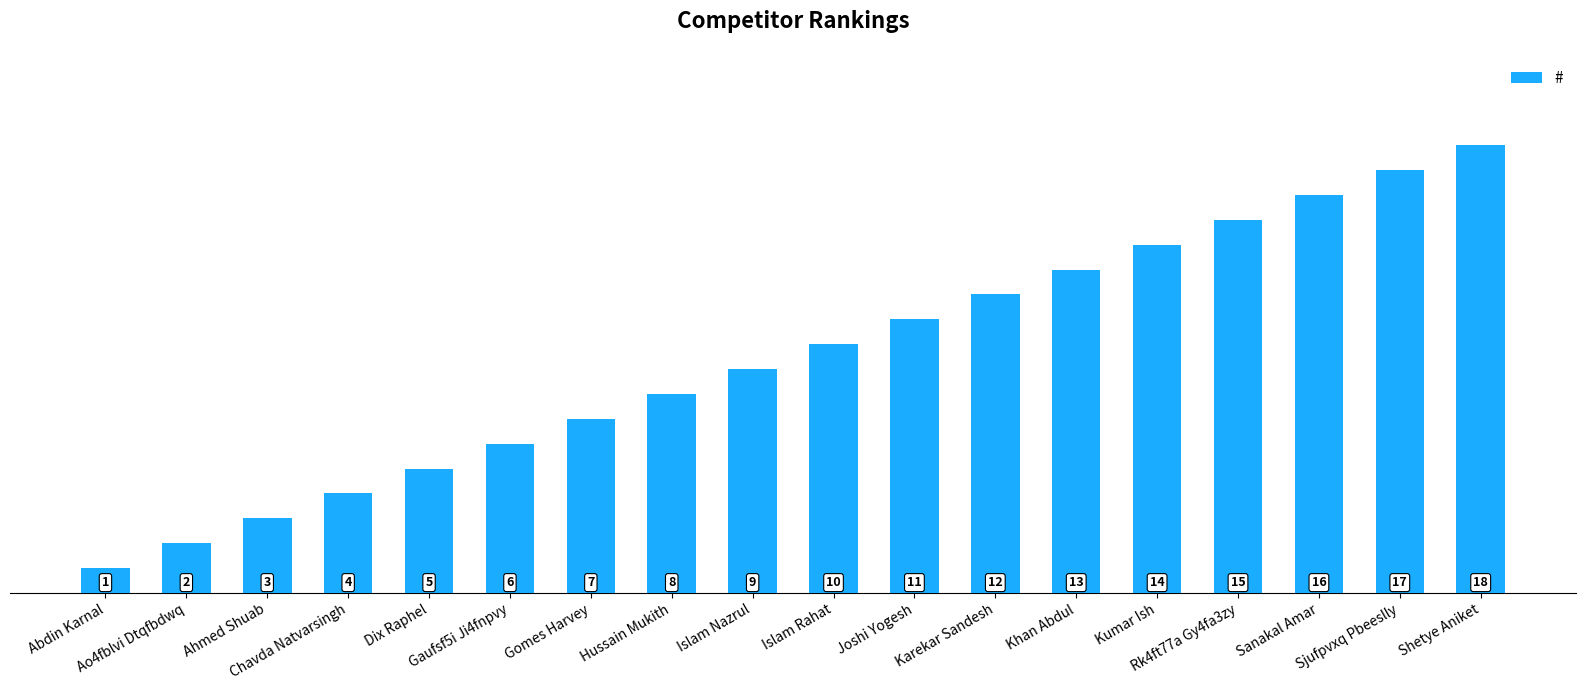

At which category does the chart reach its minimum across all series?

Abdin Karnal